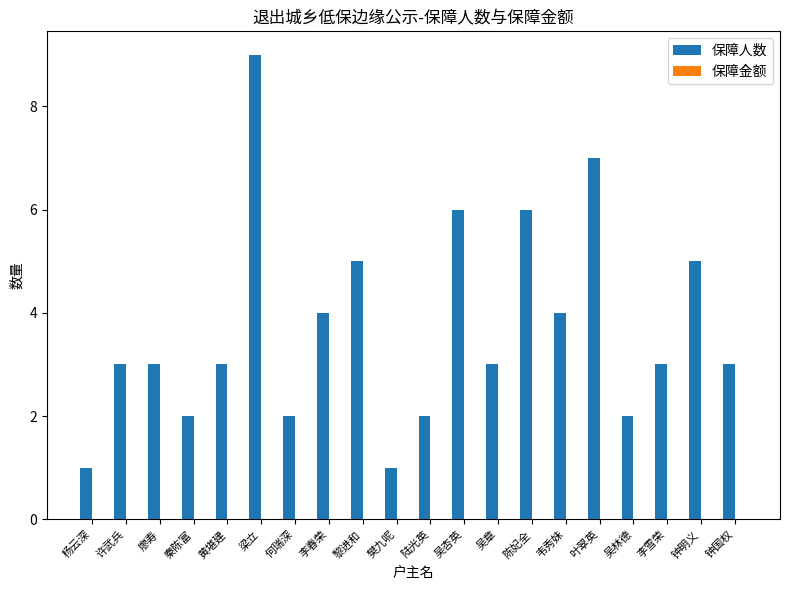

True or false: the data shows 1 at 李雪荣.

False